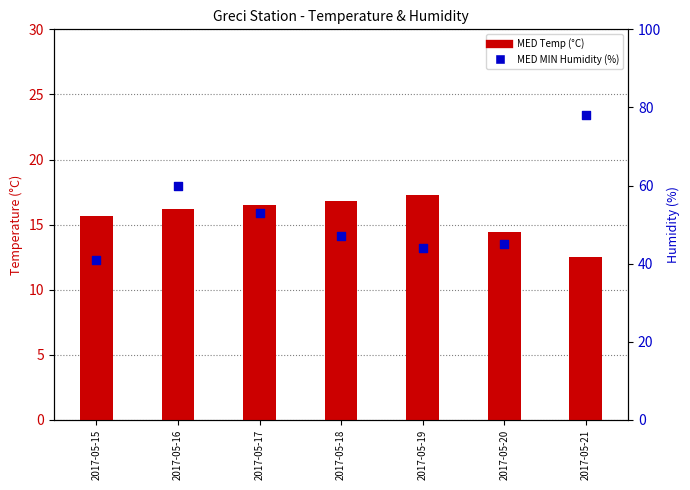

Which series contains the lowest Y value?

MED Temp (°C)